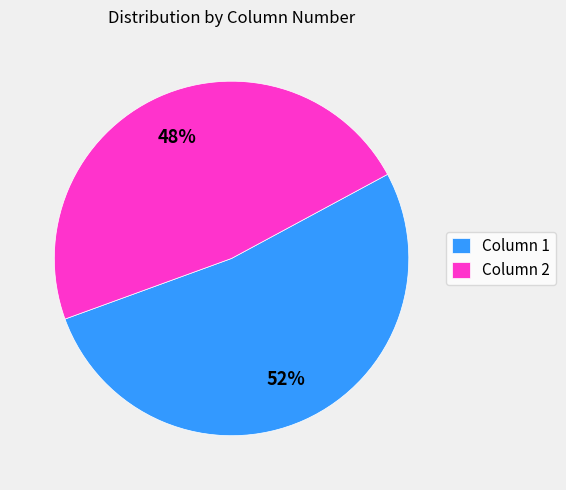

Do Column 2 and Column 1 together represent more than half of the pie?

Yes